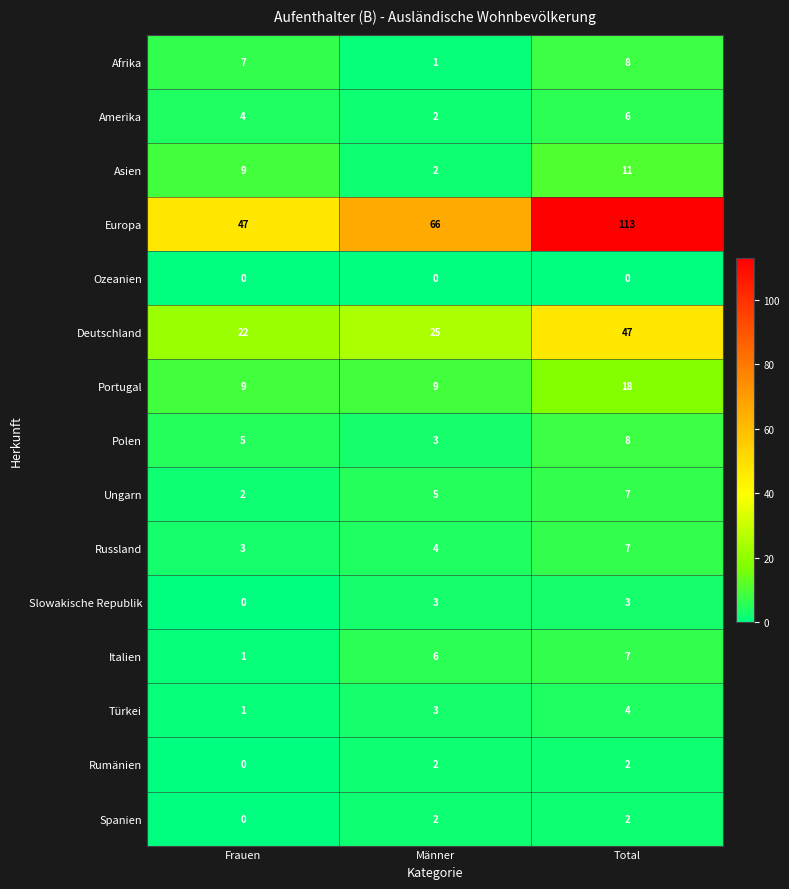

What is the approximate value of Polen at Männer?

3